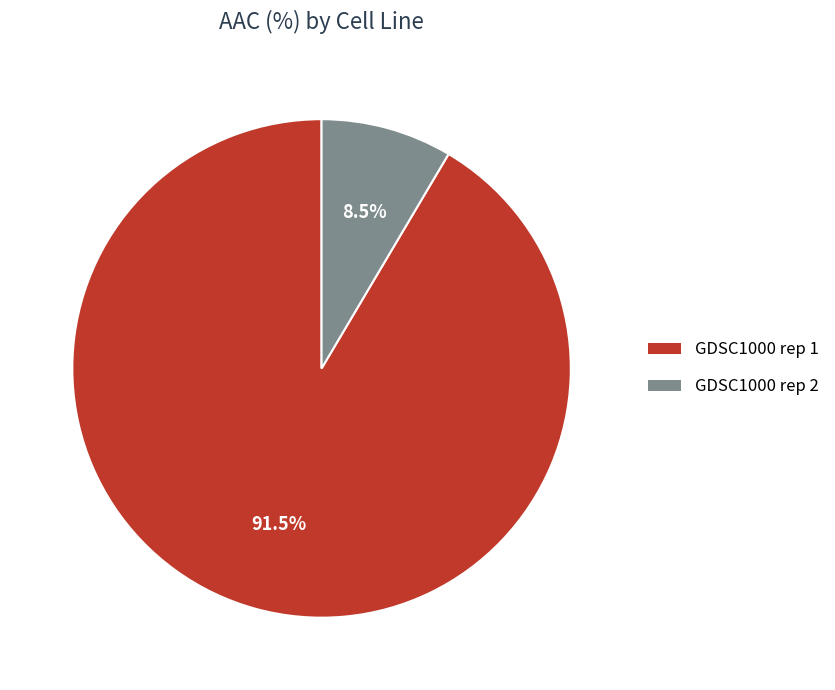

Approximately how many times larger is the value at GDSC1000 rep 2 compared to GDSC1000 rep 1?

0.1